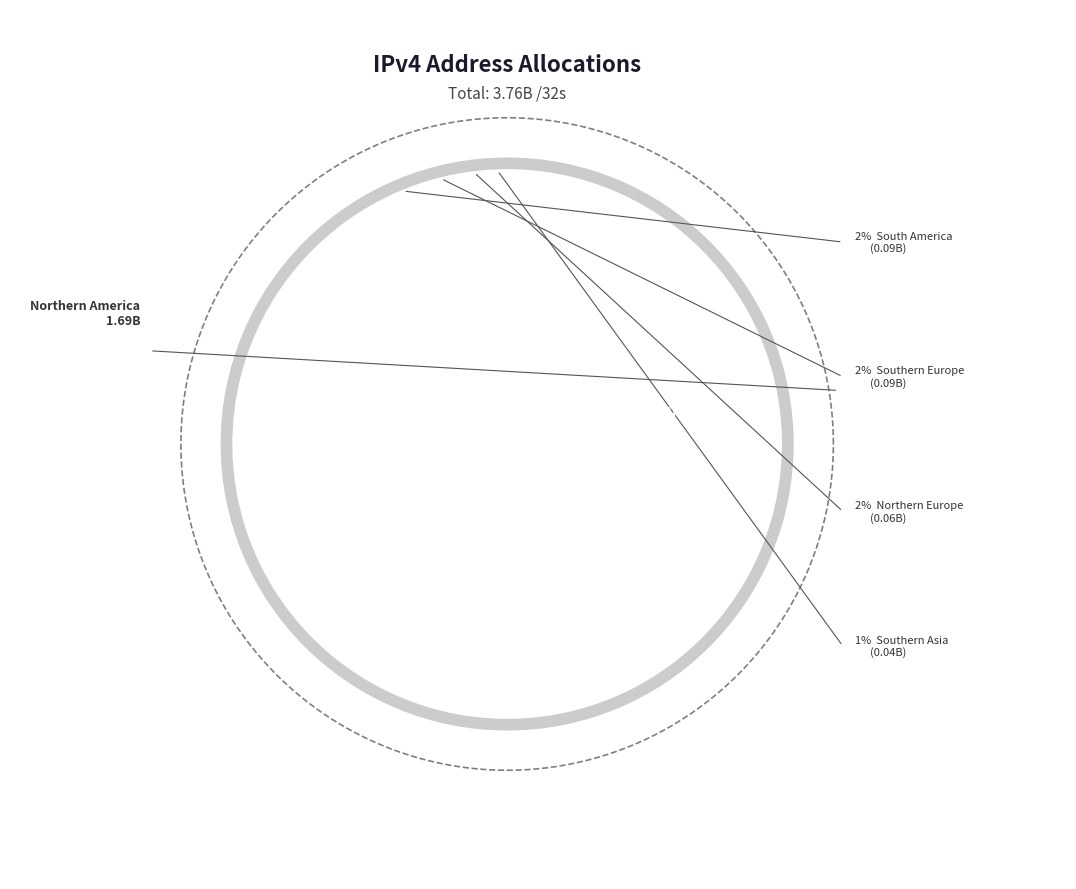

To the nearest percent, what is the difference between the largest and smallest slice percentages?

44%